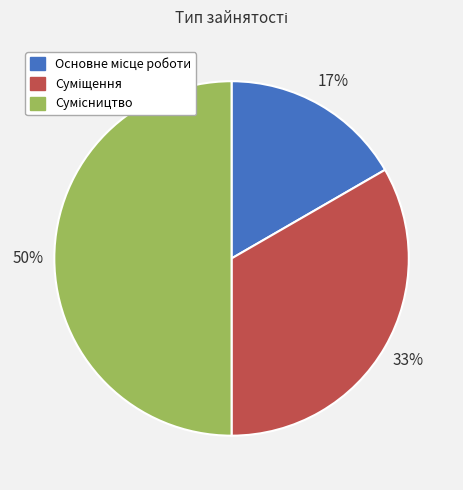

To the nearest percent, what is the difference between the largest and smallest slice percentages?

33%